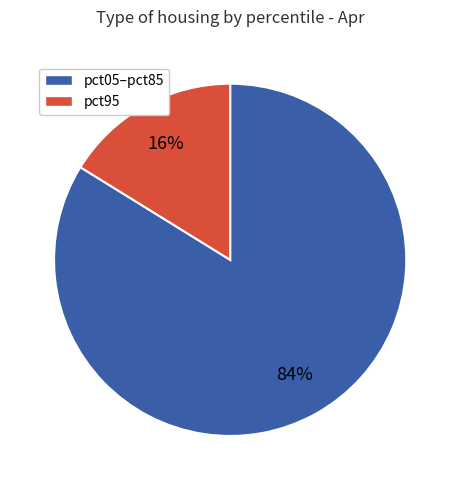

Does any single category account for the majority?

Yes